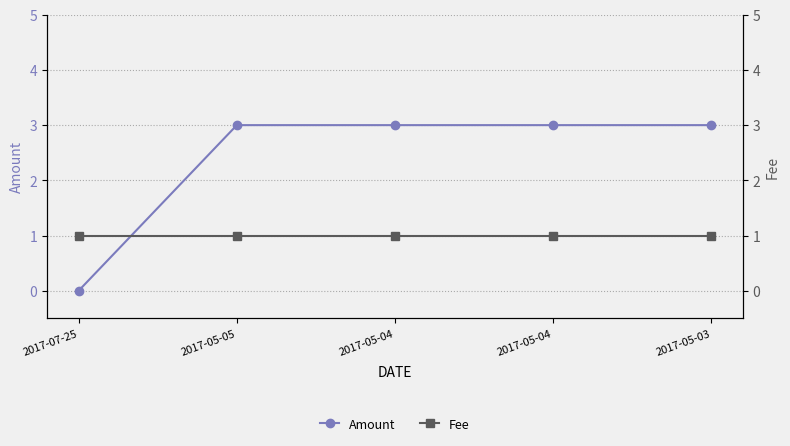

Which category has the lowest value across all series?

2017-07-25